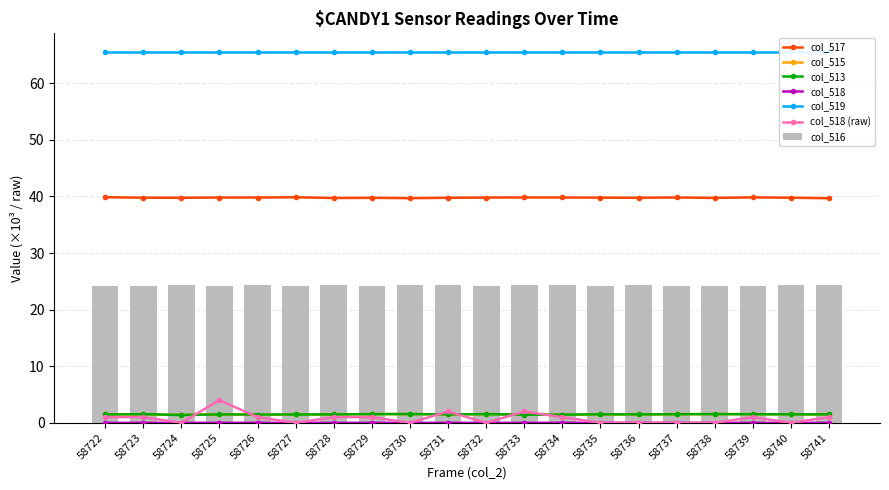

How many groups of bars are there?

20